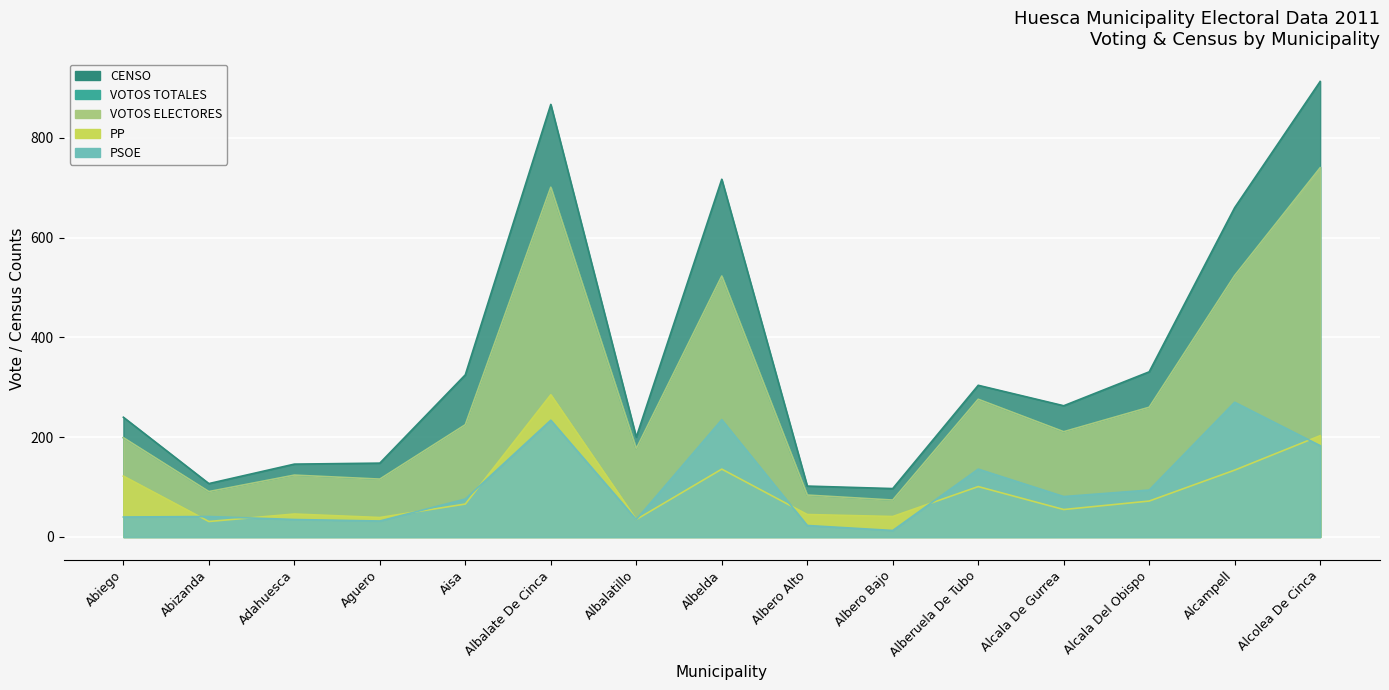

Which series changed the most between Aguero and Albero Alto?

CENSO